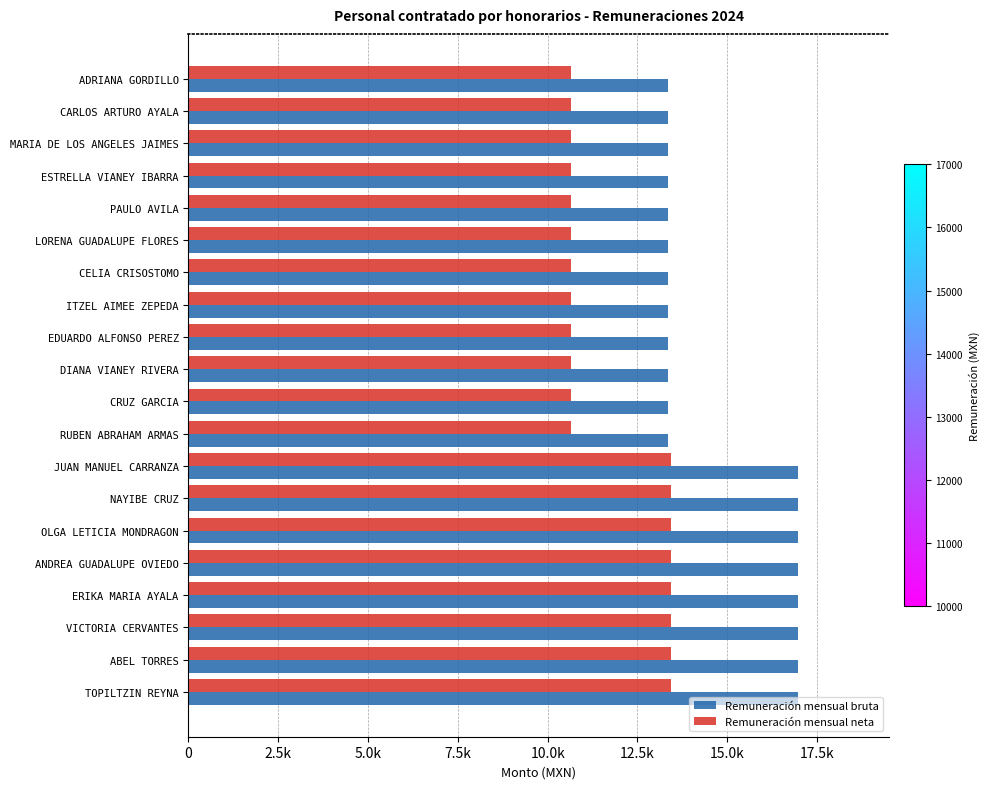

What are all the series names shown in the legend?

Remuneración mensual bruta, Remuneración mensual neta